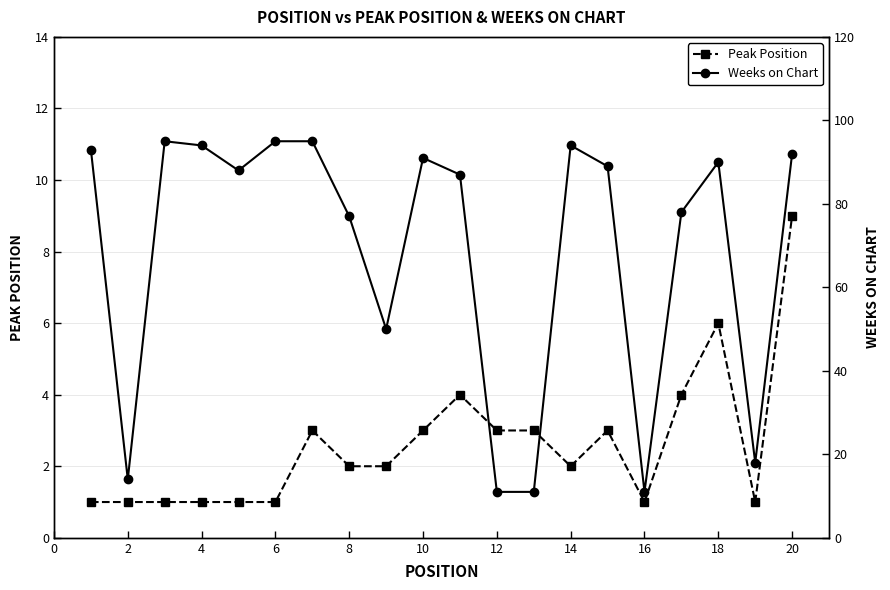

True or false: Peak Position has more than 2 interior local peaks.

True